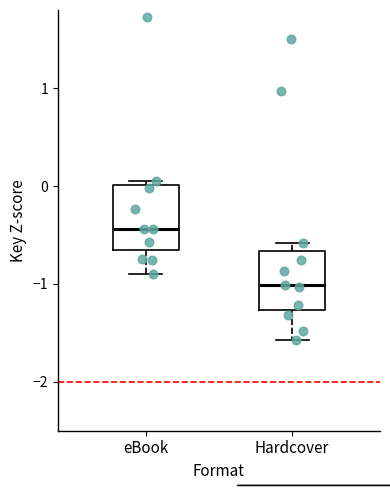

Which box has the lowest median line?

Hardcover